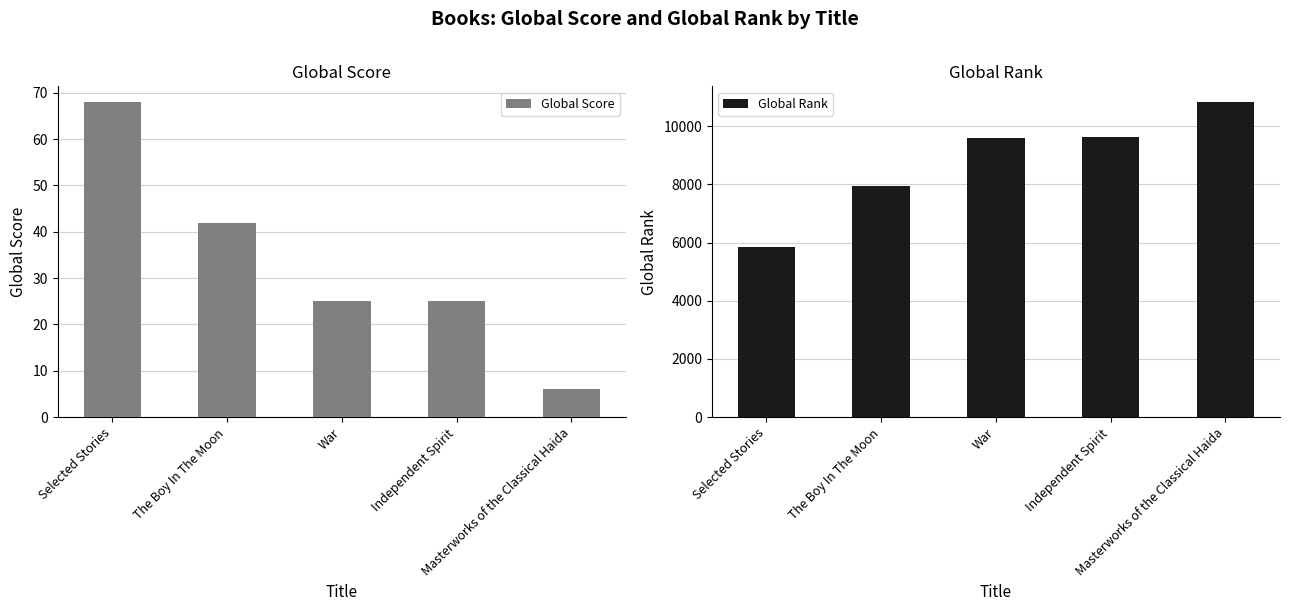

Rank the series at War from lowest to highest value.

Global Score, Global Rank